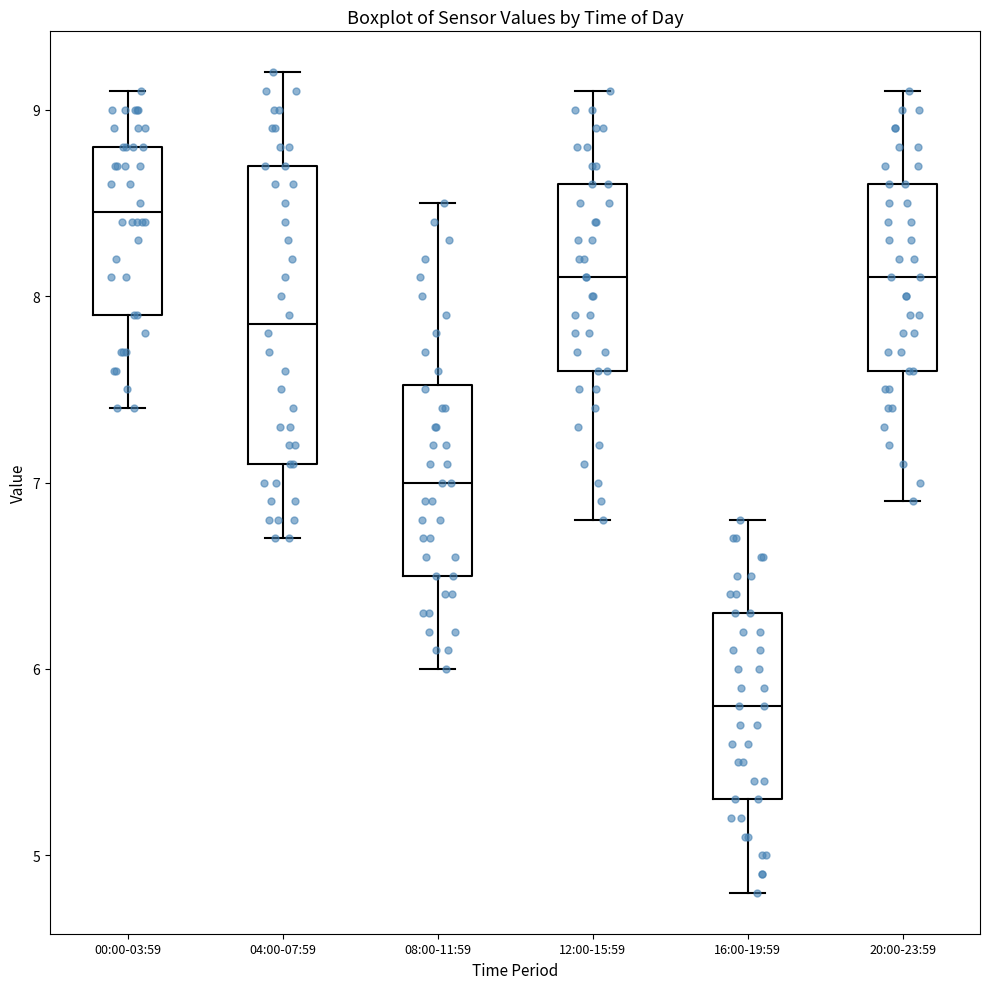

Which box's median line is the lowest?

16:00-19:59